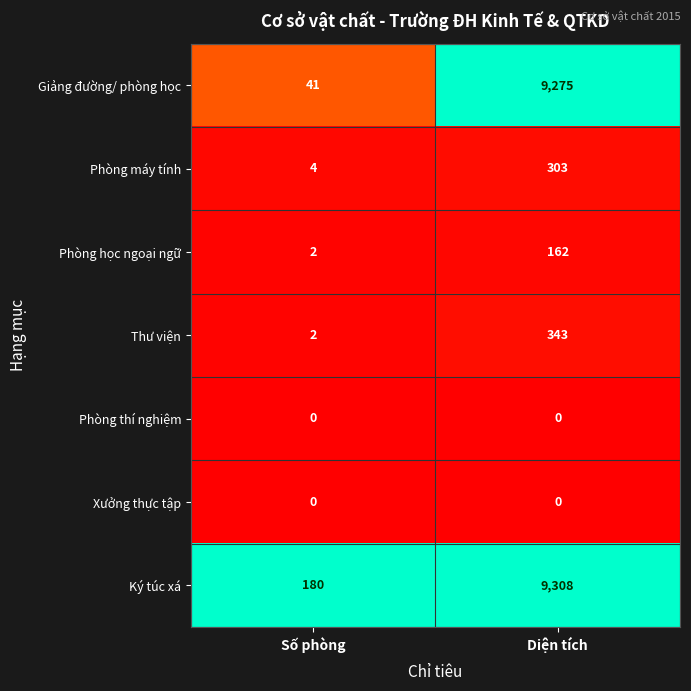

At which label does Phòng máy tính reach its peak?

Diện tích